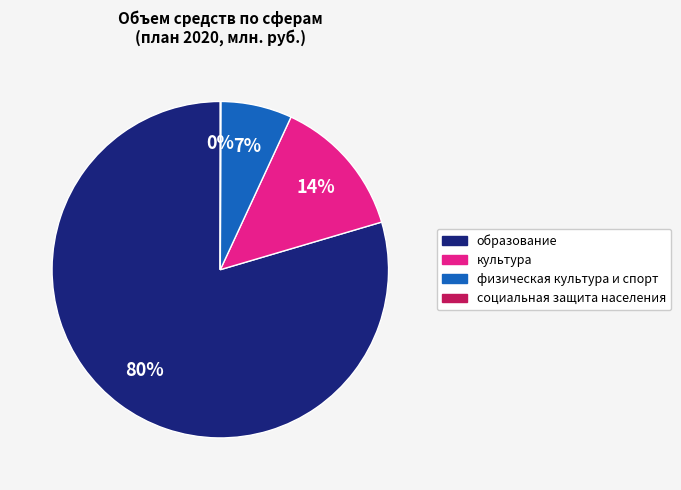

Is there a majority slice in this chart?

Yes